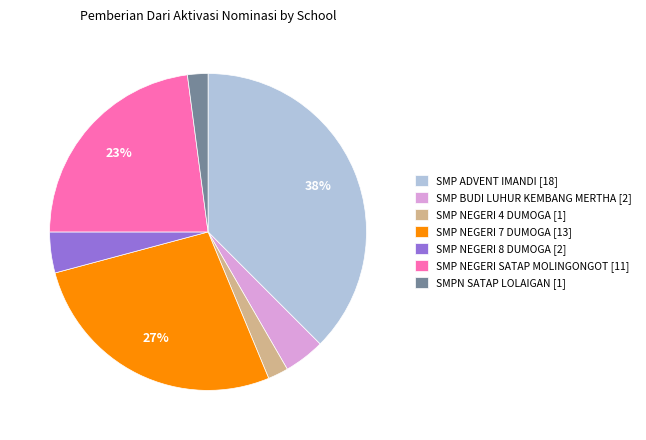

Combined, do SMP NEGERI 4 DUMOGA [1] and SMPN SATAP LOLAIGAN [1] account for over 50%?

No